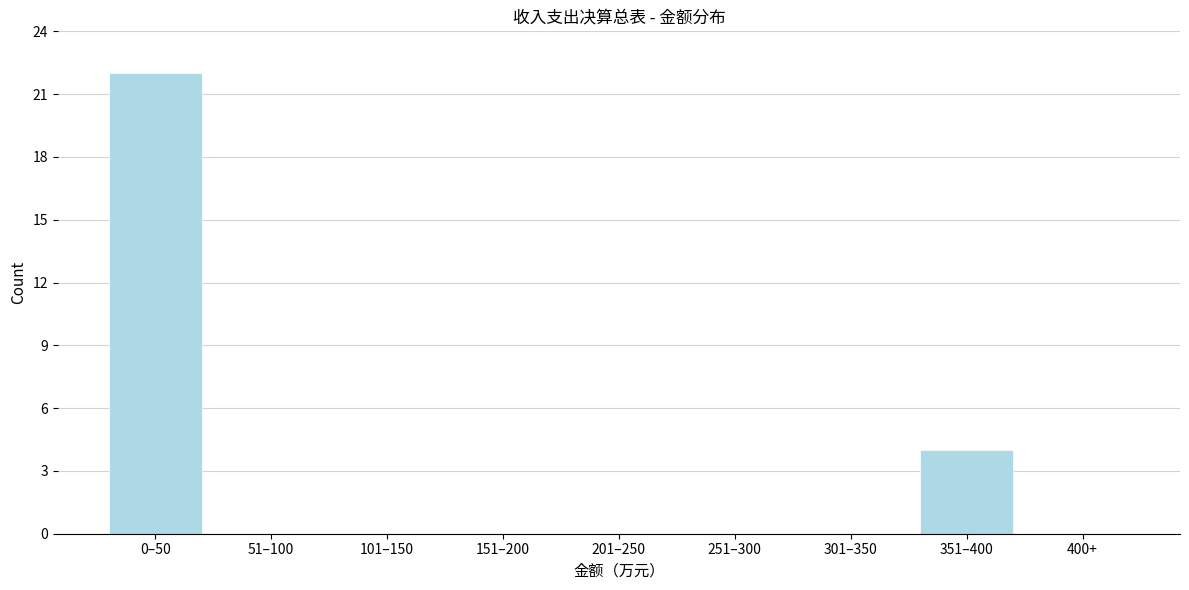

Reading left to right, list all the values displayed in this chart.

0–50=22	51–100=0	101–150=0	151–200=0	201–250=0	251–300=0	301–350=0	351–400=4	400+=0